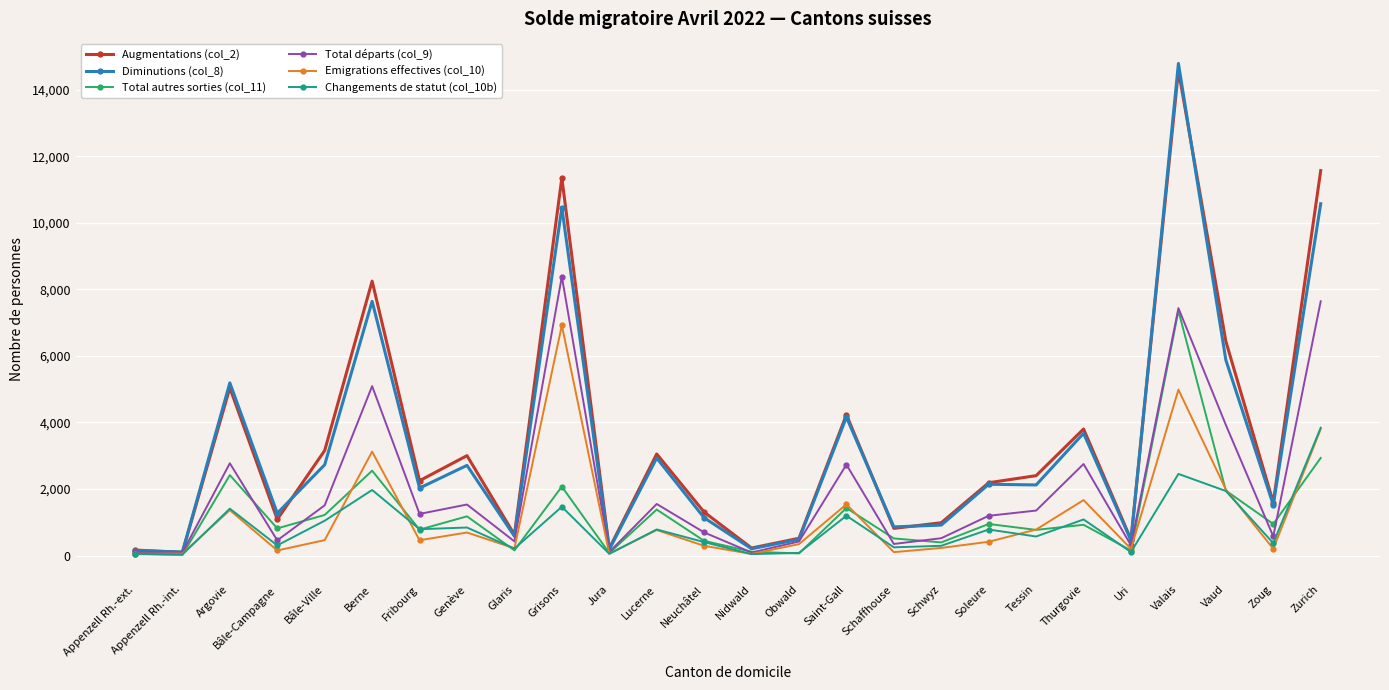

The value of Total départs (col_9) at Zurich is 7641. True or false?

True